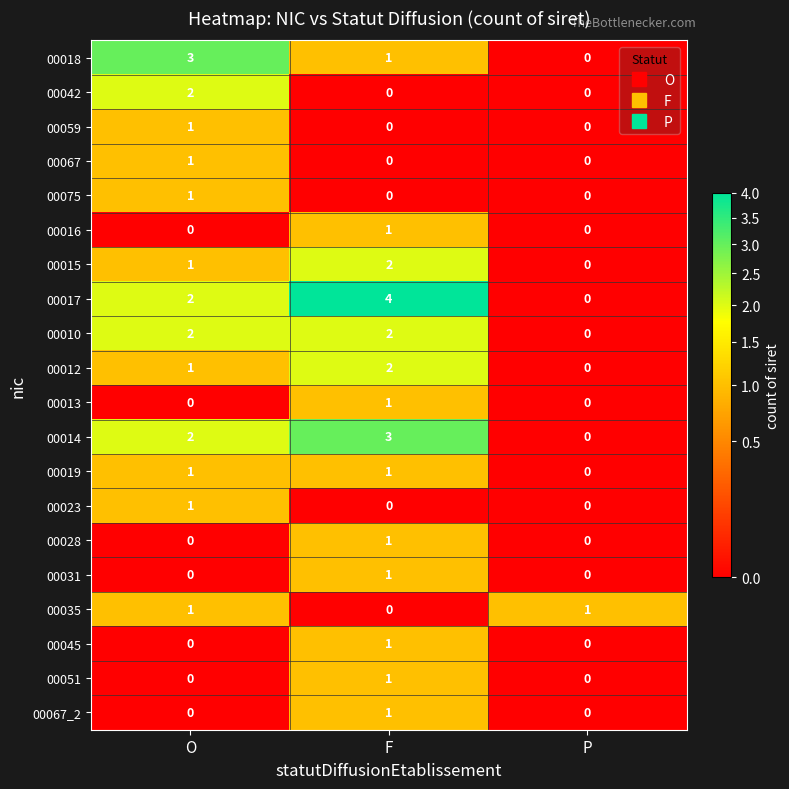

What is the spread (max minus min) of values at P?

1